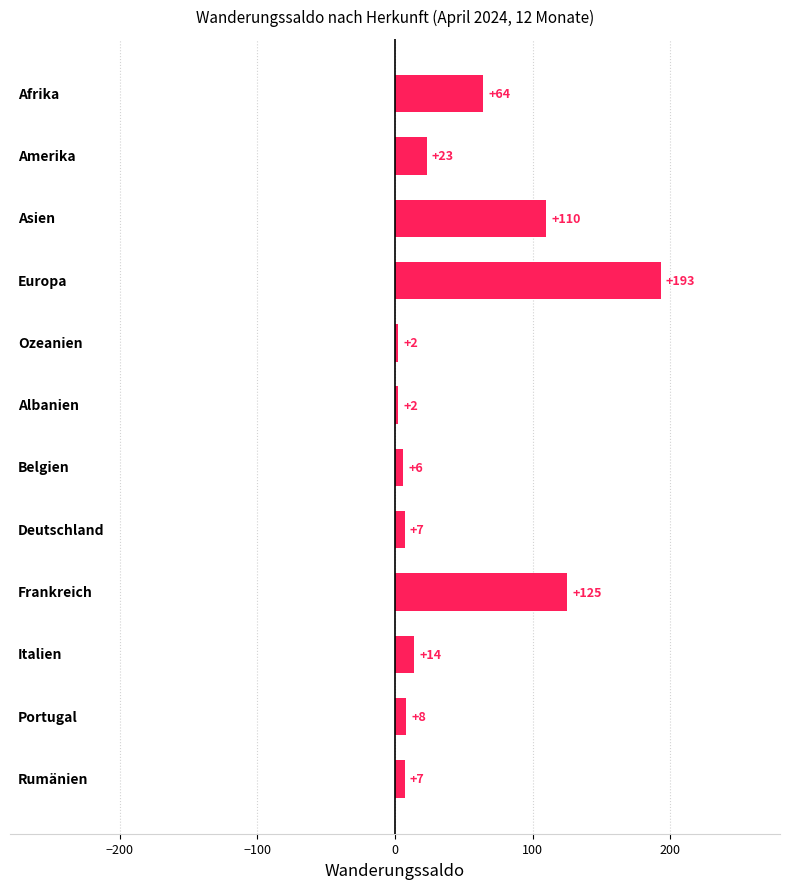

Reading bottom to top, list all the values displayed in this chart.

7	8	14	125	7	6	2	2	193	110	23	64